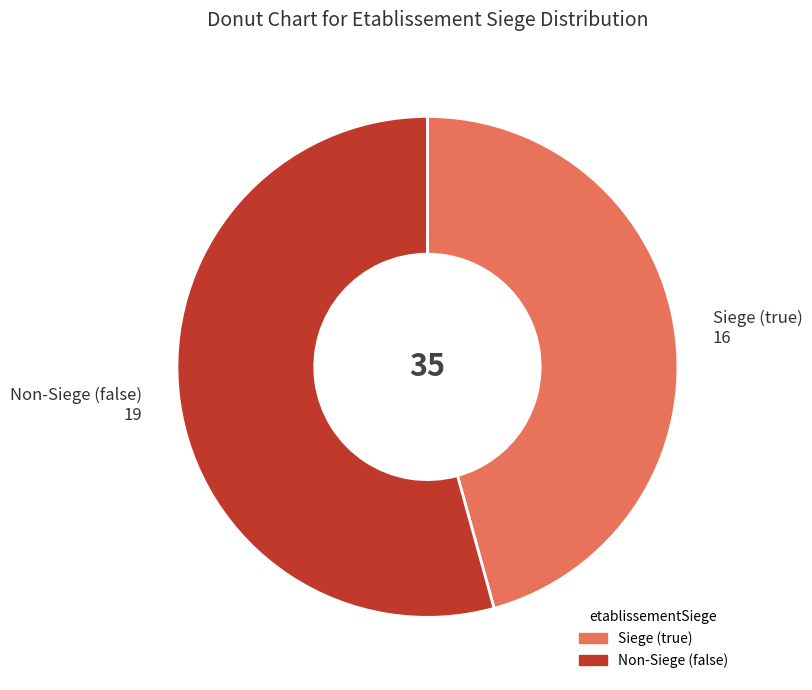

Is there any slice that represents more than half of the pie?

Yes